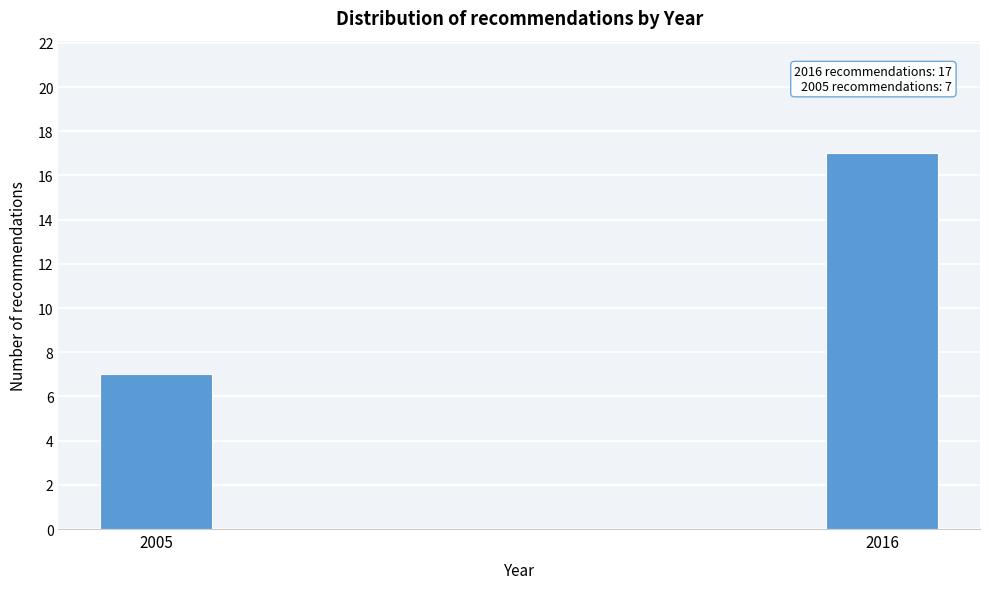

Reading right to left, list all the values displayed in this chart.

17	7